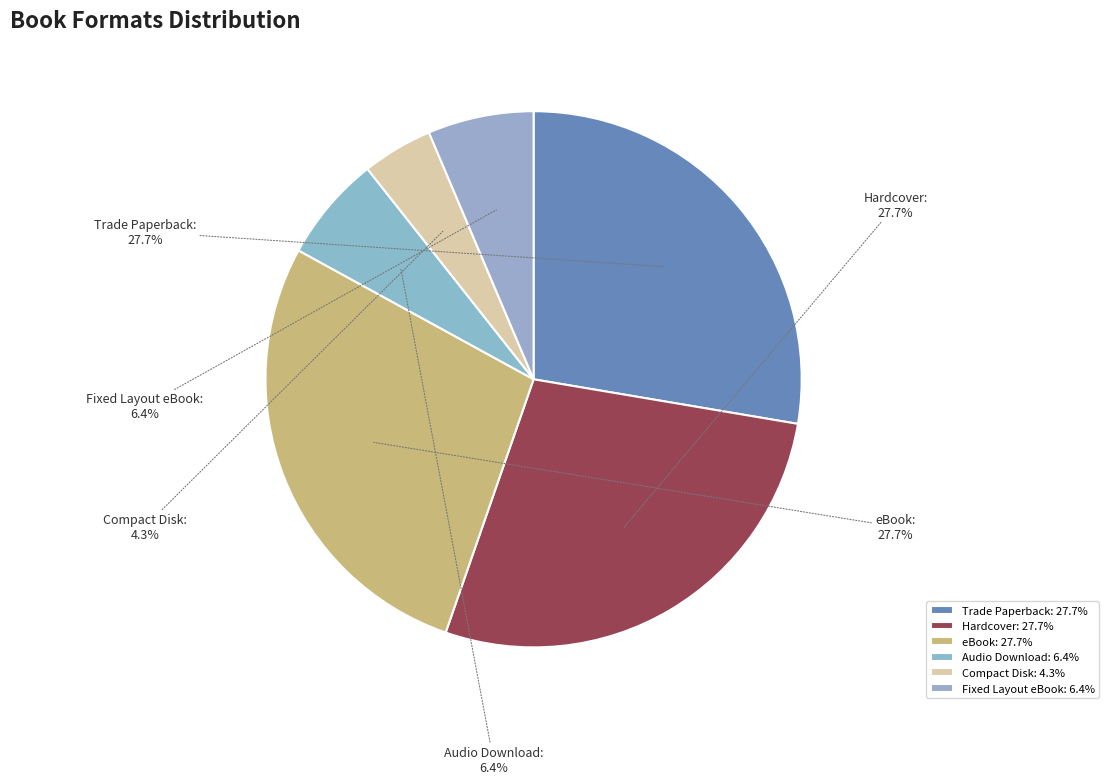

To the nearest percent, what percentage of the pie is Audio Download?

6%